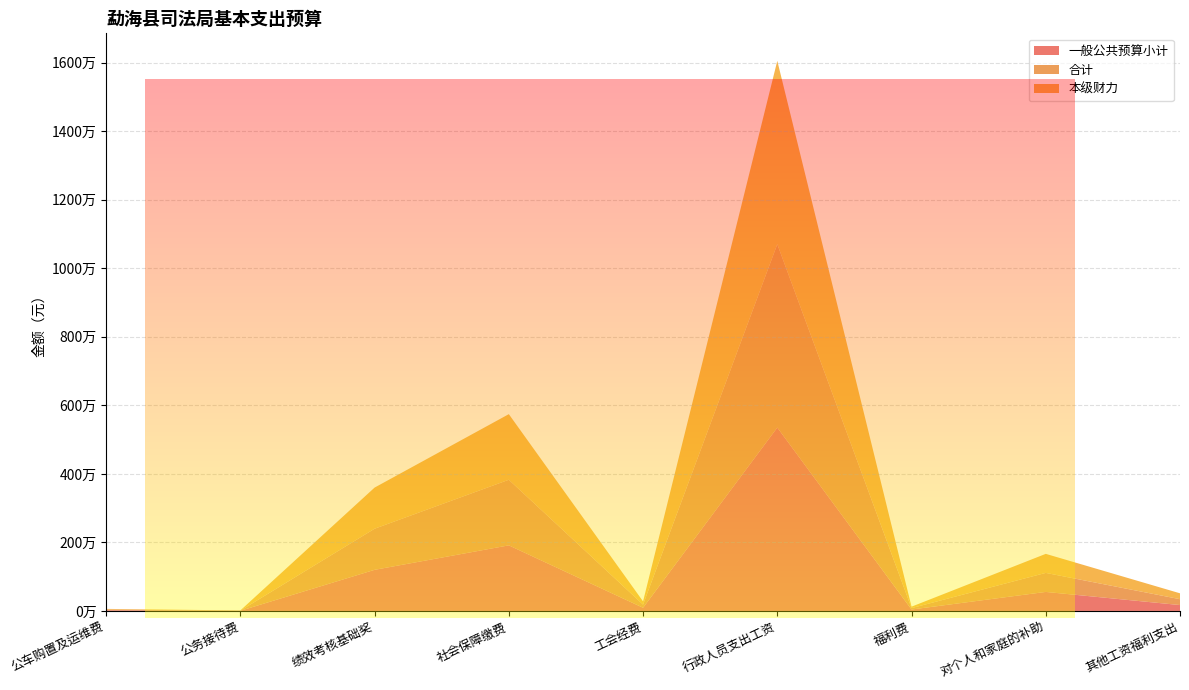

Reading right to left, extract all data points from this chart.

一般公共预算小计: 其他工资福利支出=171648.0	对个人和家庭的补助=555343.2	福利费=41610.9	行政人员支出工资=5351347.0	工会经费=92794.9	社会保障缴费=1914362.1	绩效考核基础奖=1200000.0	公务接待费=5000.0	公车购置及运维费=20000.0
合计: 其他工资福利支出=171648.0	对个人和家庭的补助=555343.2	福利费=41610.9	行政人员支出工资=5351347.0	工会经费=92794.9	社会保障缴费=1914362.1	绩效考核基础奖=1200000.0	公务接待费=5000.0	公车购置及运维费=20000.0
本级财力: 其他工资福利支出=171648.0	对个人和家庭的补助=555343.2	福利费=41610.9	行政人员支出工资=5351347.0	工会经费=92794.9	社会保障缴费=1914362.1	绩效考核基础奖=1200000.0	公务接待费=5000.0	公车购置及运维费=20000.0